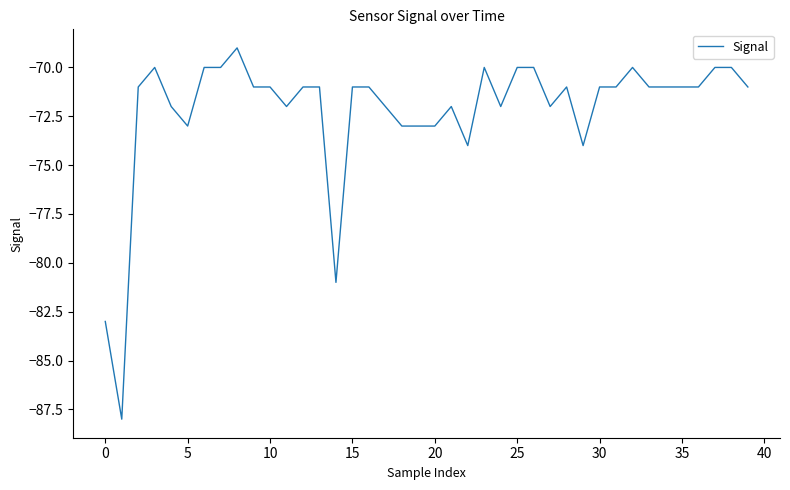

What is the sum of all values?

-2888